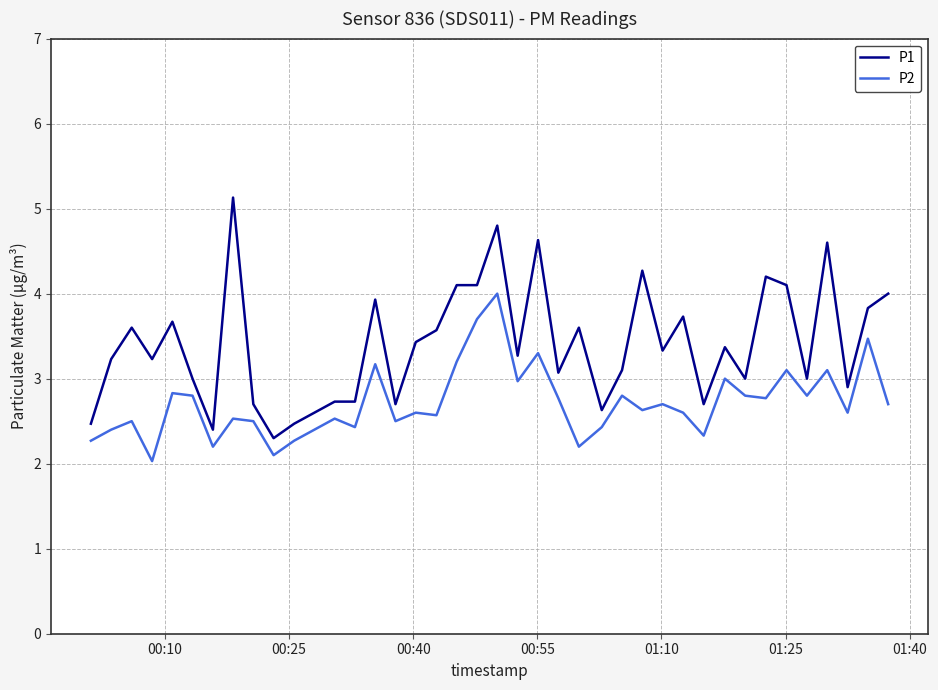

What is the difference between the maximum and minimum values in the P1 series?

2.8